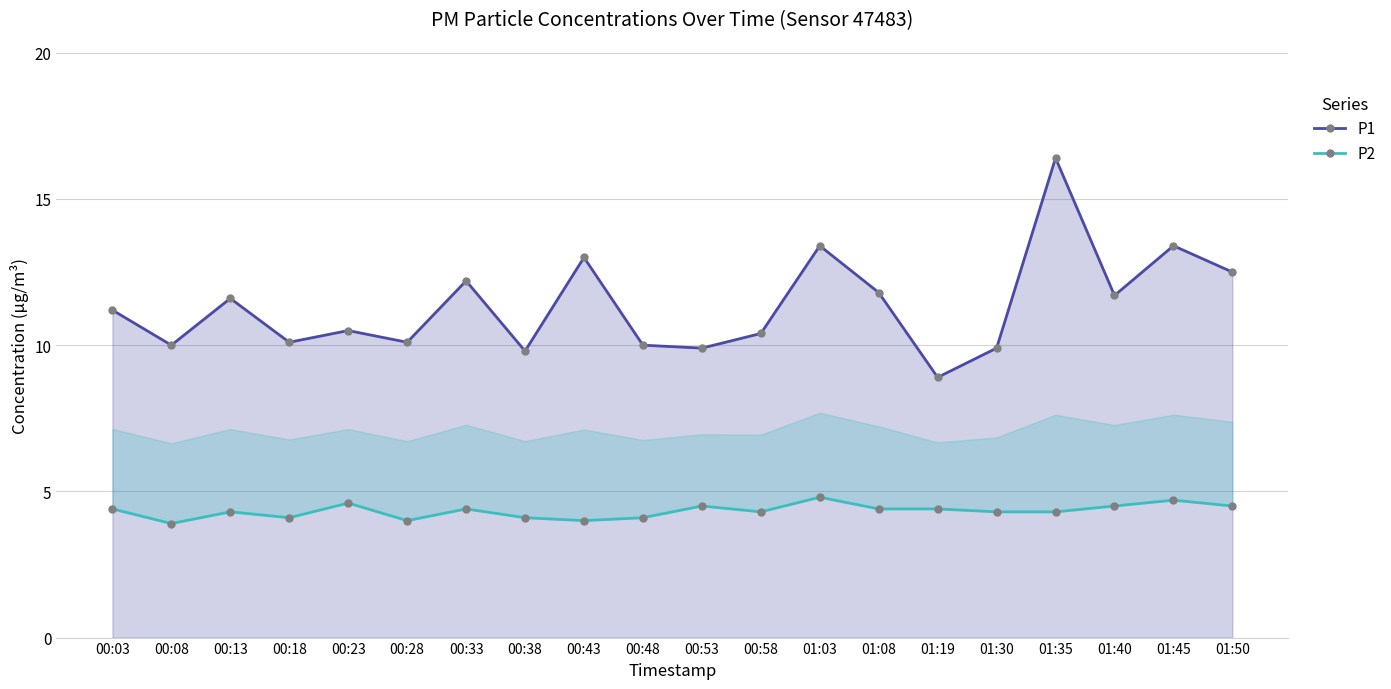

What is the smallest value displayed?

3.9